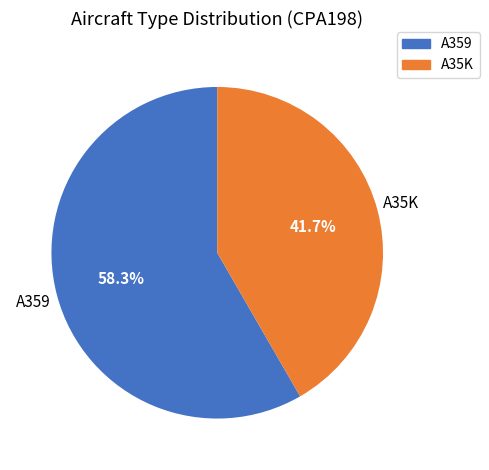

Count the number of slices in the pie.

2